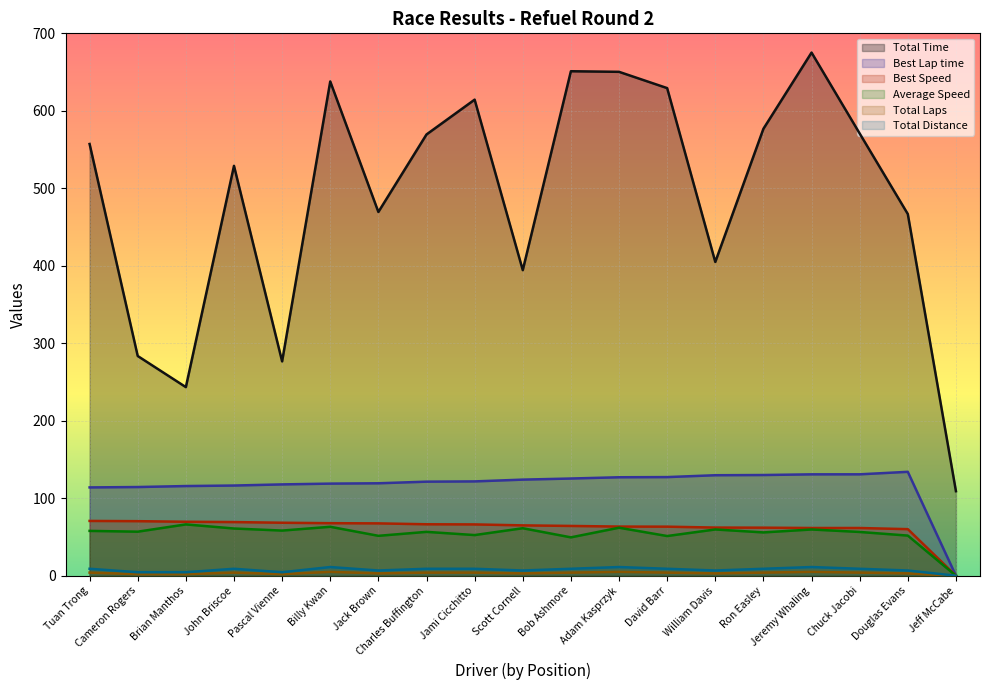

What is the sum of all Total Time values?

9309.6